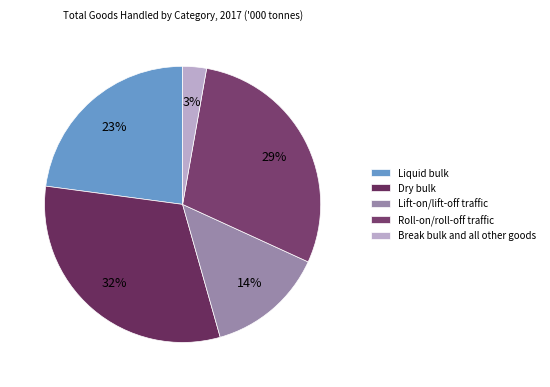

To the nearest percent, what portion does Lift-on/lift-off traffic represent?

14%